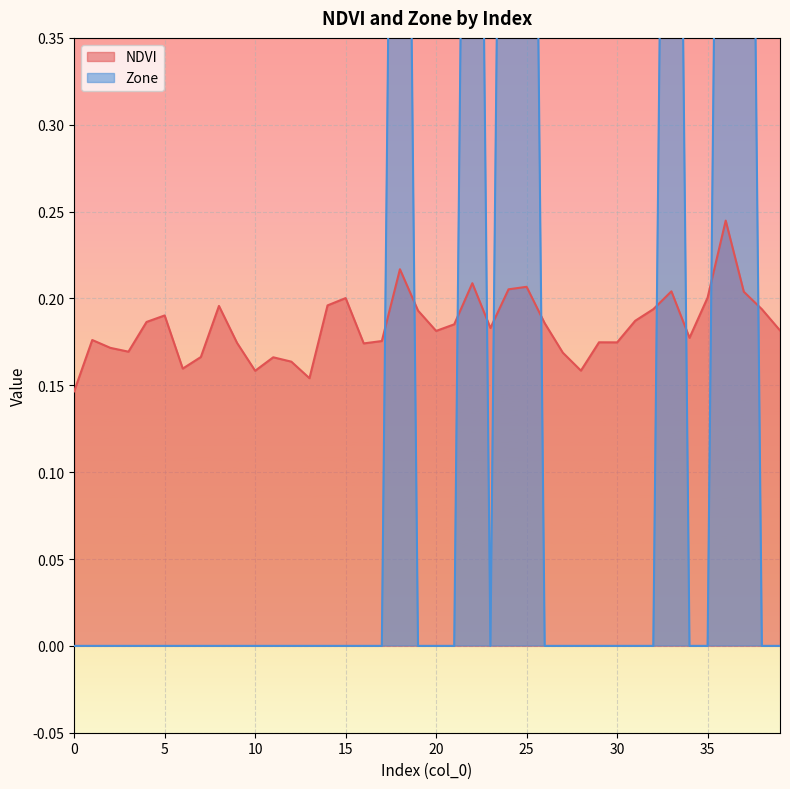

The NDVI series shows 0.1 at 35. True or false?

False